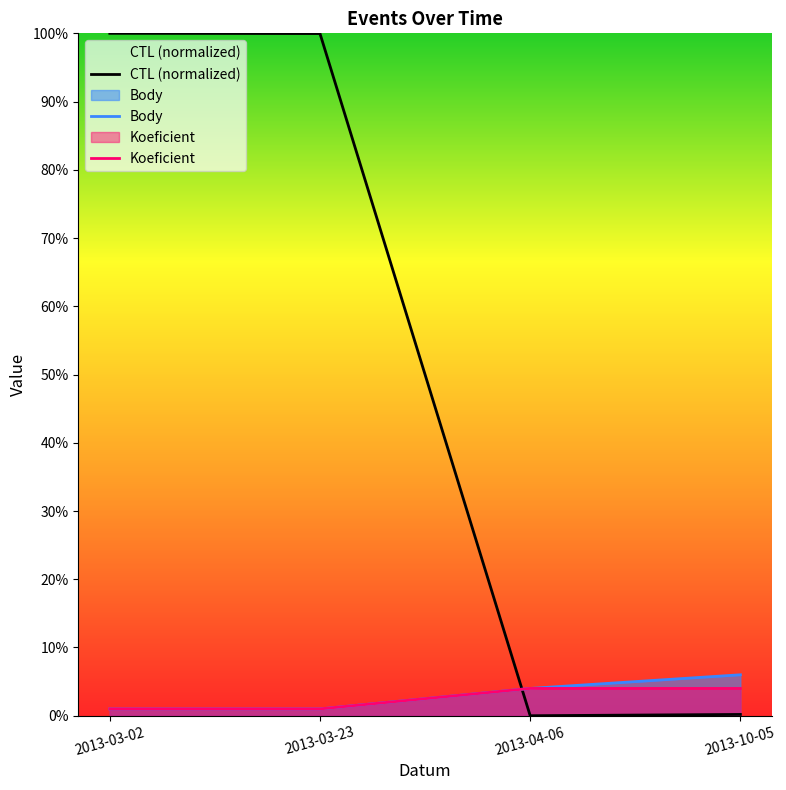

Which series has the largest total across all categories?

CTL (normalized)